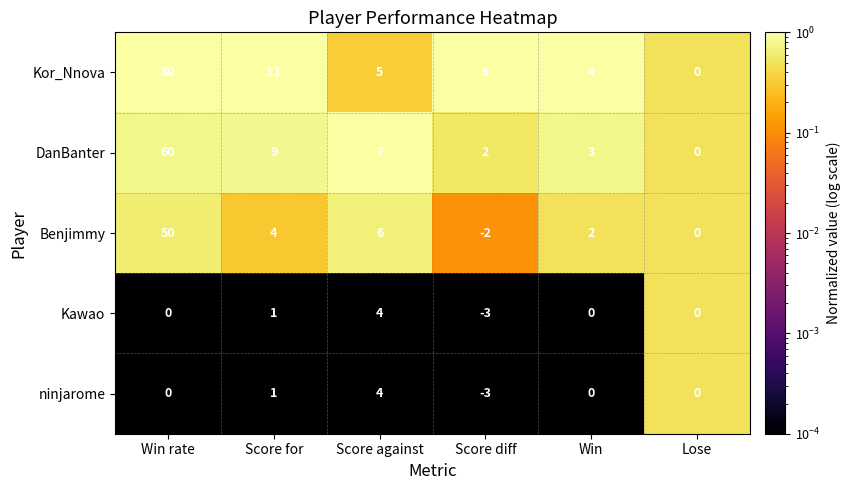

At which label does ninjarome reach its minimum?

Score diff